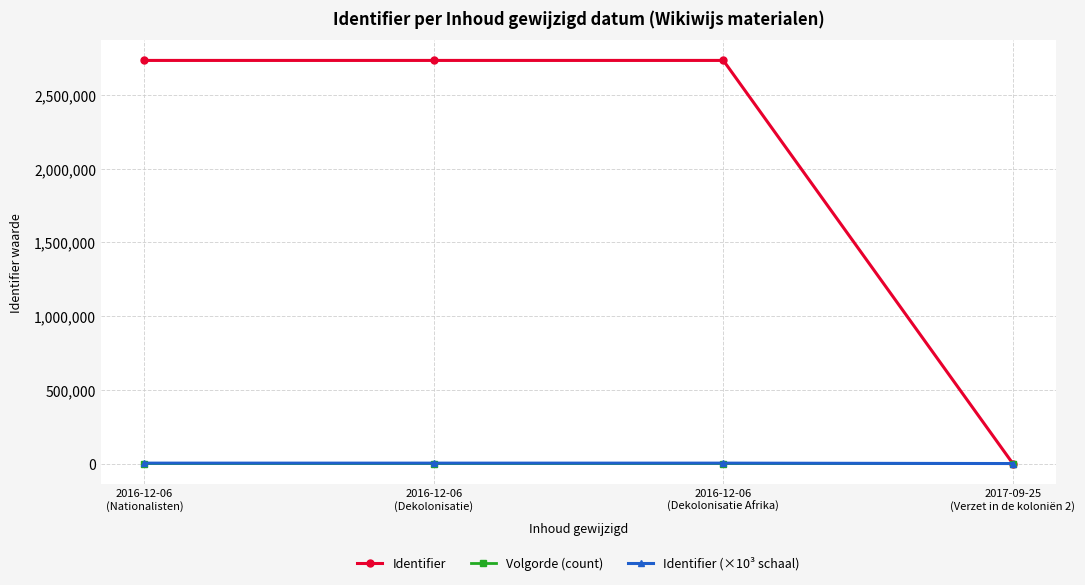

How many values in Identifier are above zero?

3